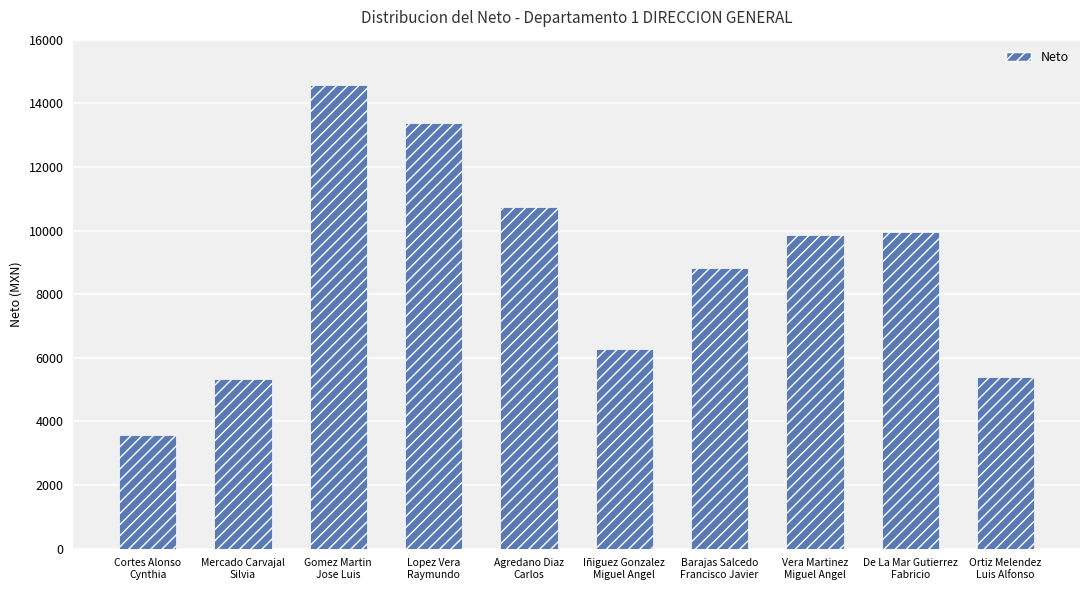

Does the chart contain stacked bars?

No